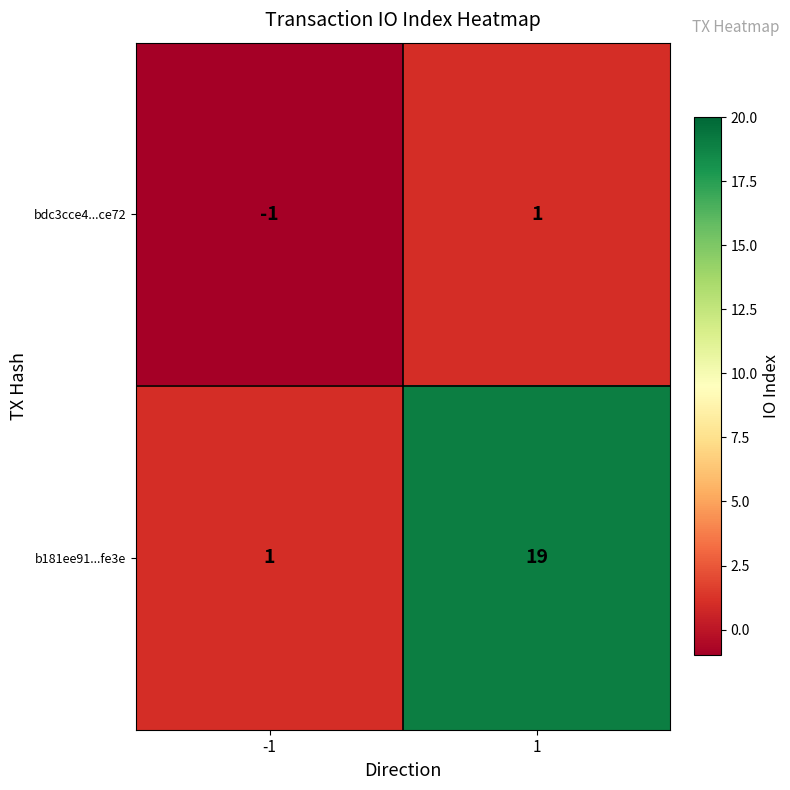

At which category does the chart reach its minimum across all series?

-1